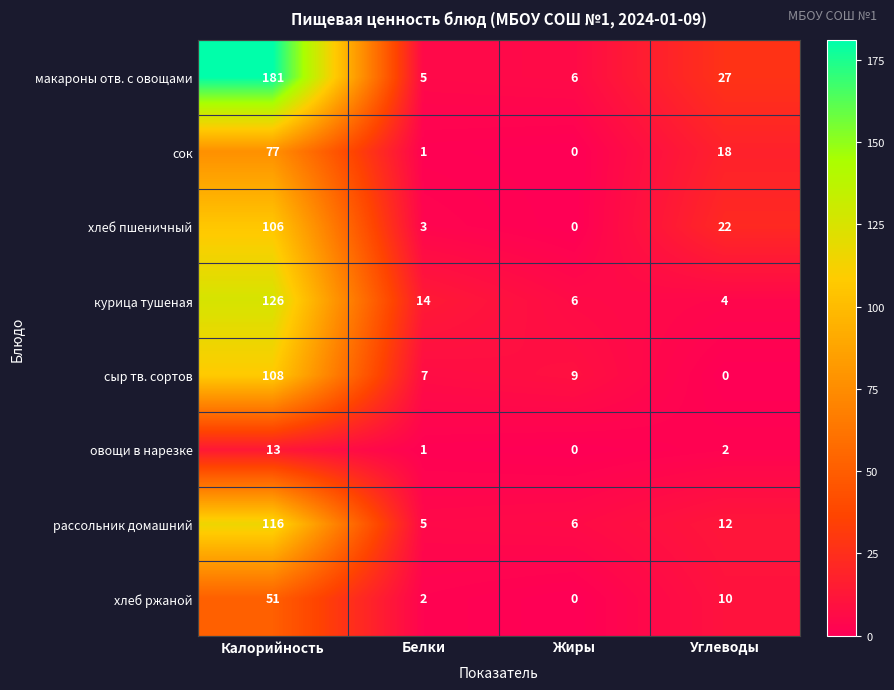

The хлеб ржаной series shows 20 at Калорийность. True or false?

False